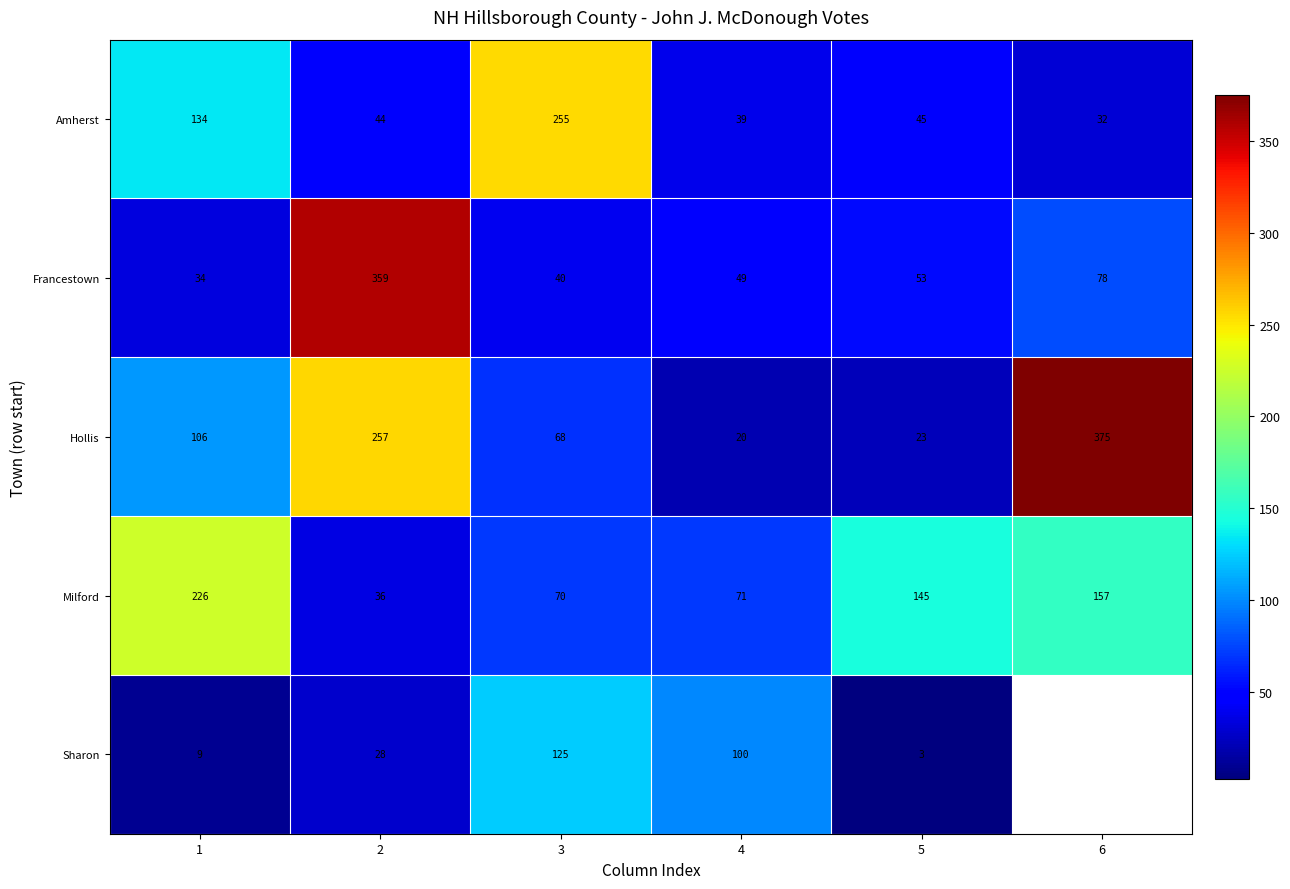

The value of Francestown at 5 is 86.8. True or false?

False